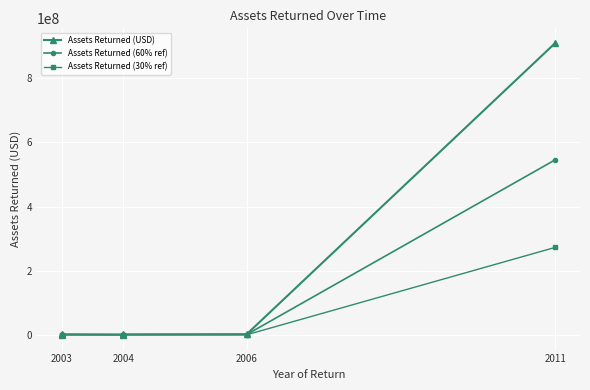

Is it true that Assets Returned (30% ref) equals 118519.1 at 2004?

False